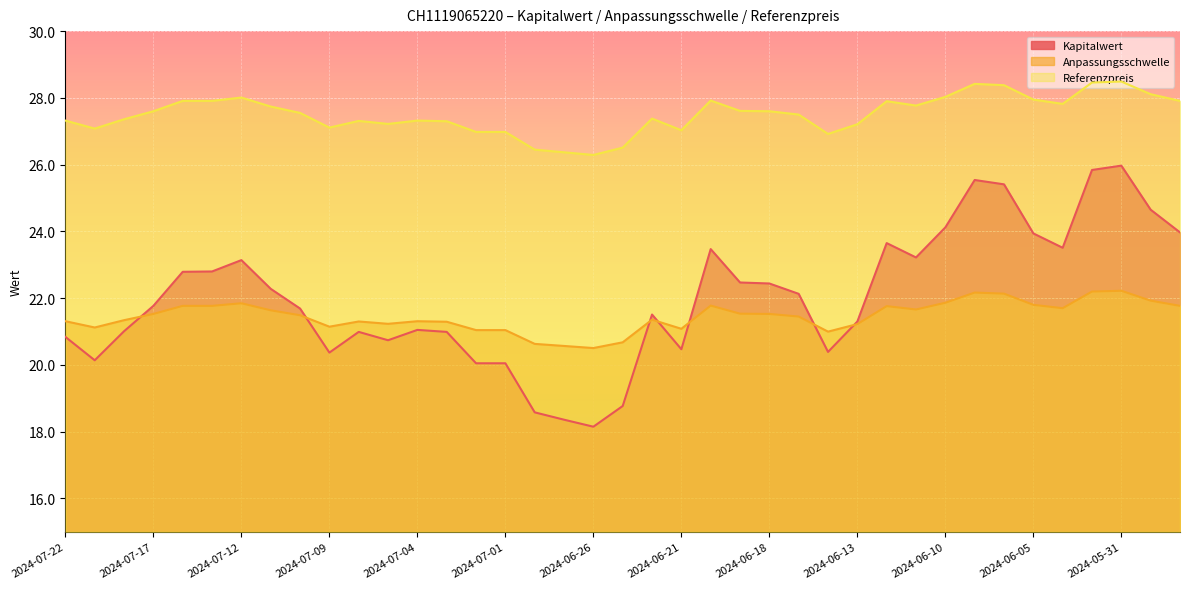

At which category does the chart reach its minimum across all series?

2024-06-26